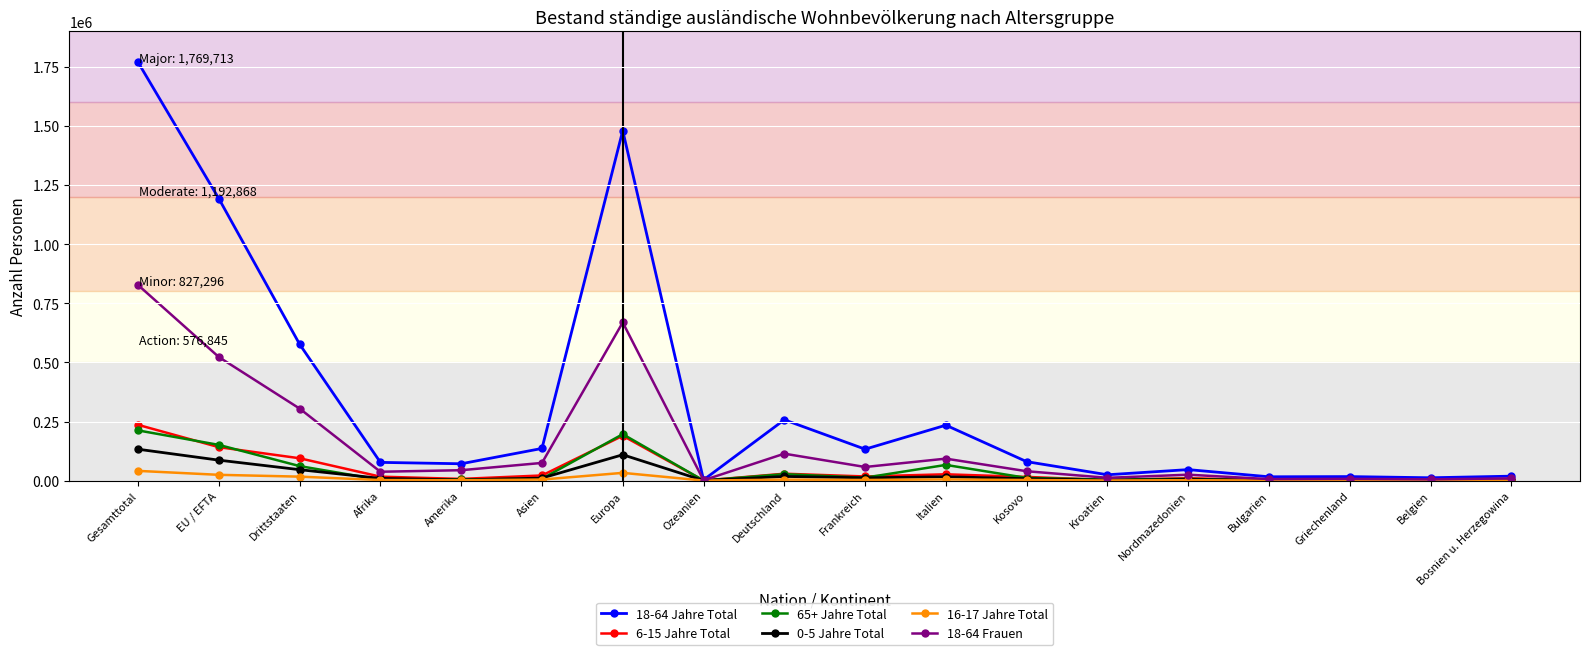

Where is the first local maximum for 18-64 Jahre Total?

Europa